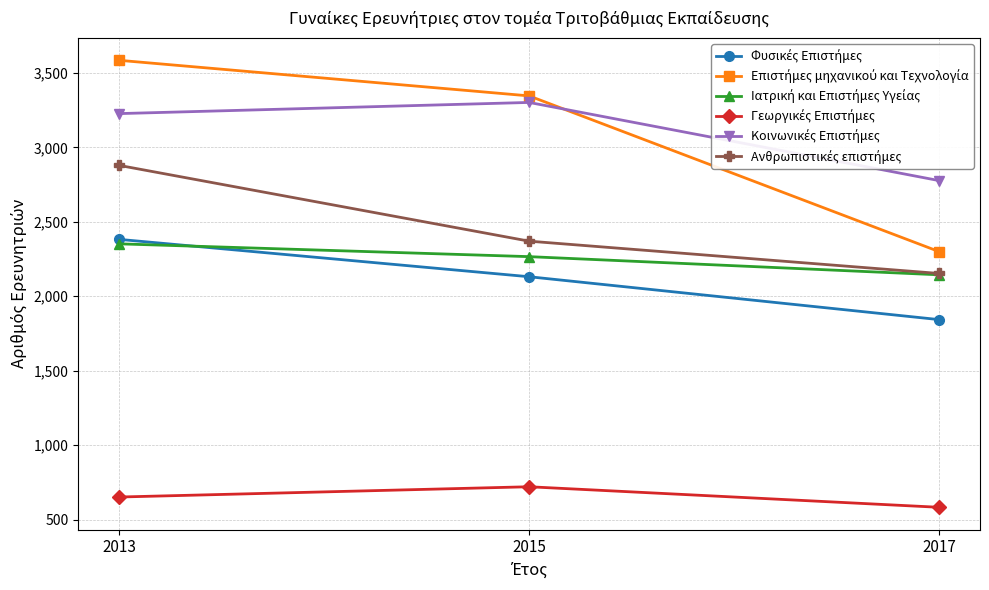

What is the difference between the highest and lowest values at 2017?

2195